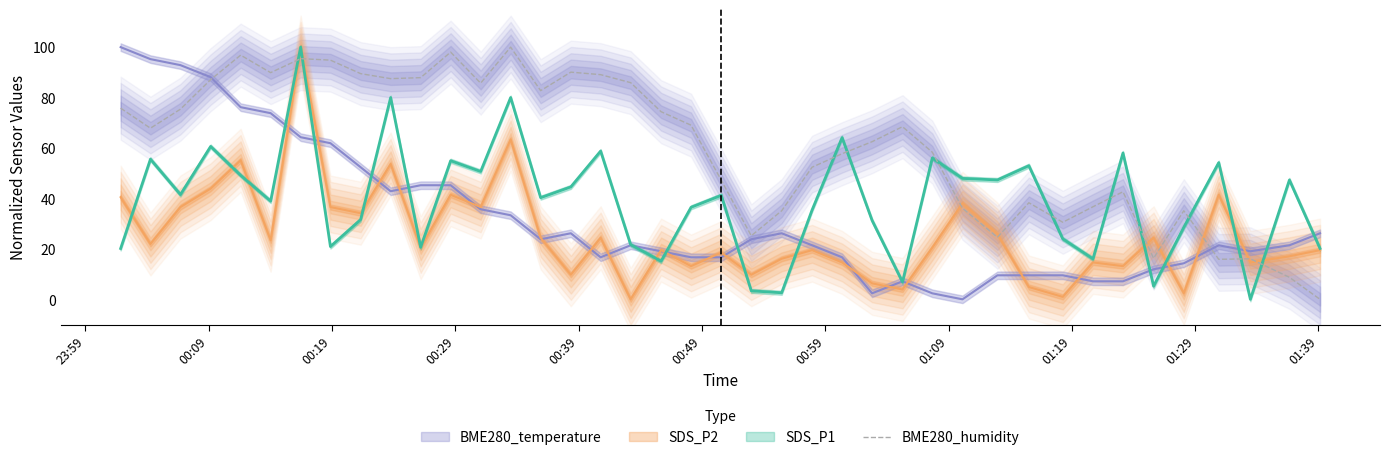

How many points are lower than both their immediate neighbors (excluding endpoints)?

10